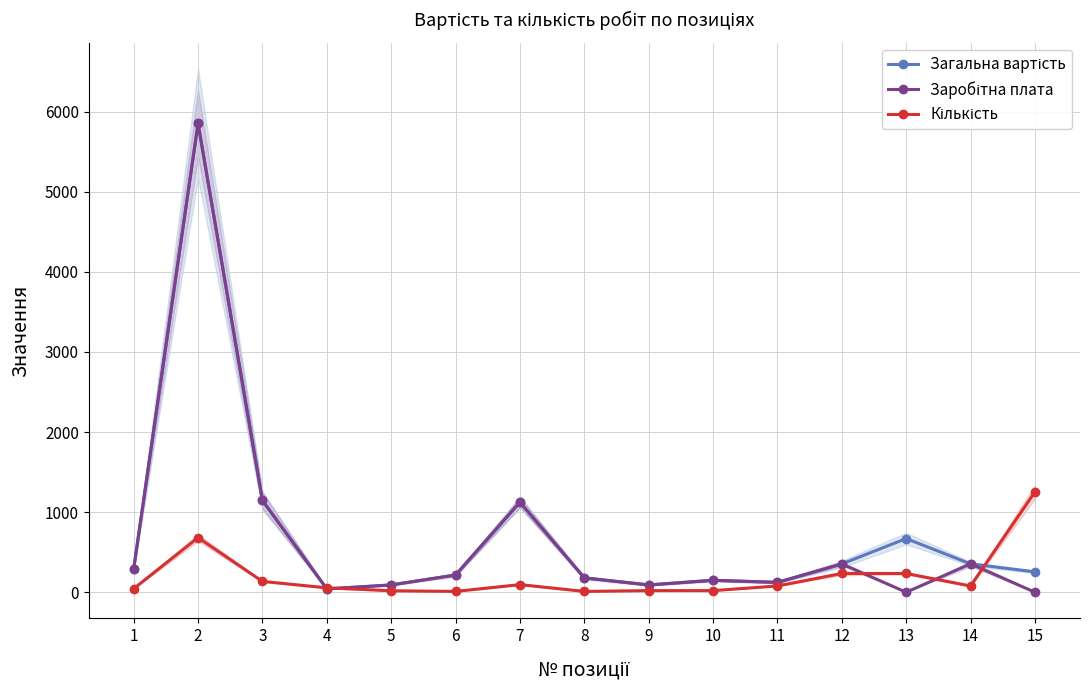

What is the sum of all Заробітна плата values?

10012